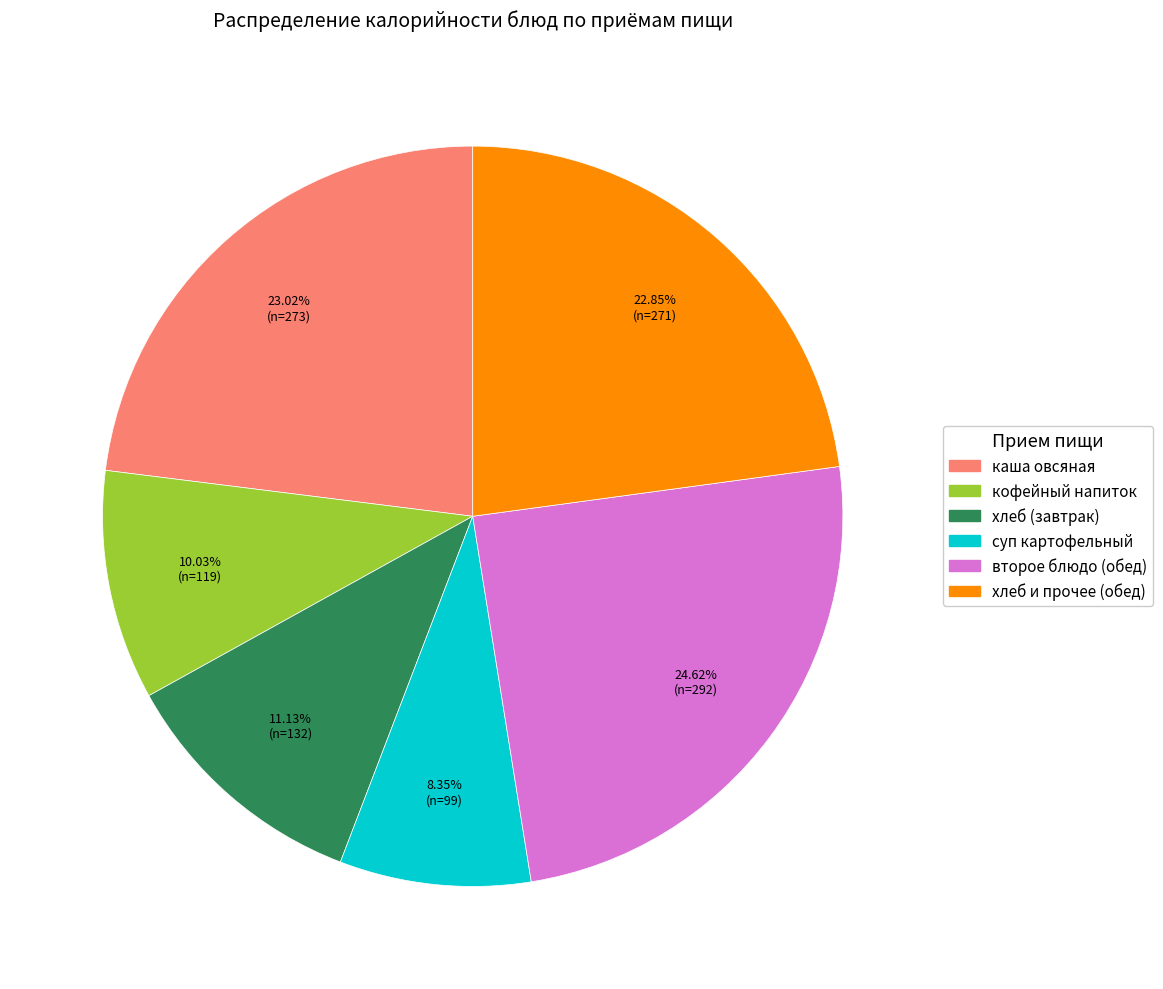

Is there a majority slice in this chart?

No